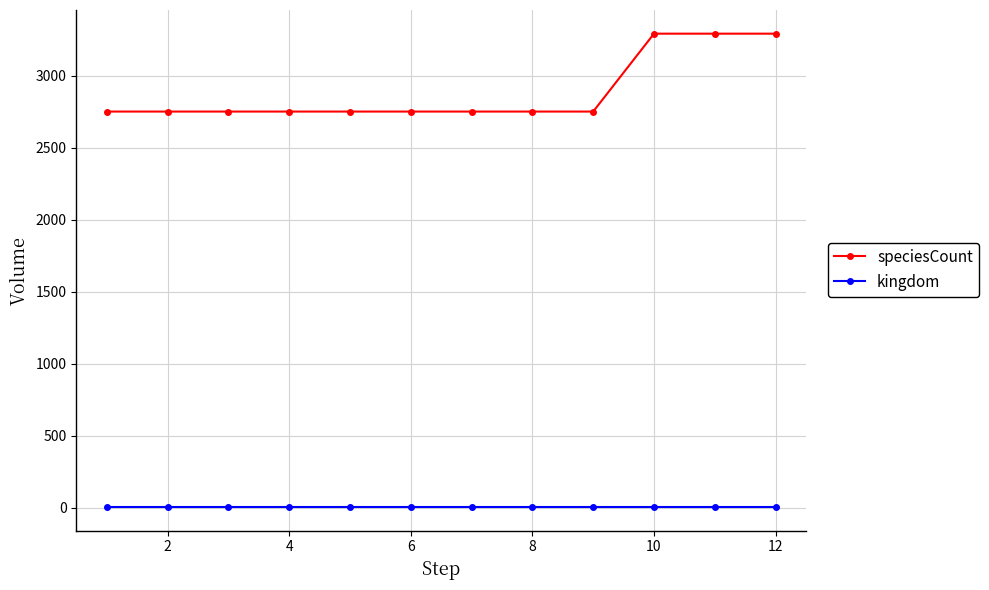

How many lines are shown in the chart?

2